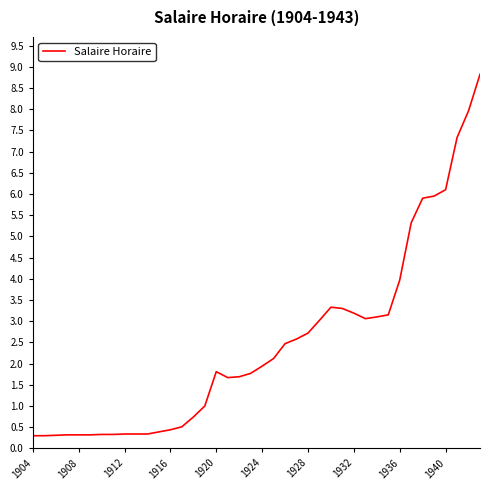

How many lines are shown in the chart?

1